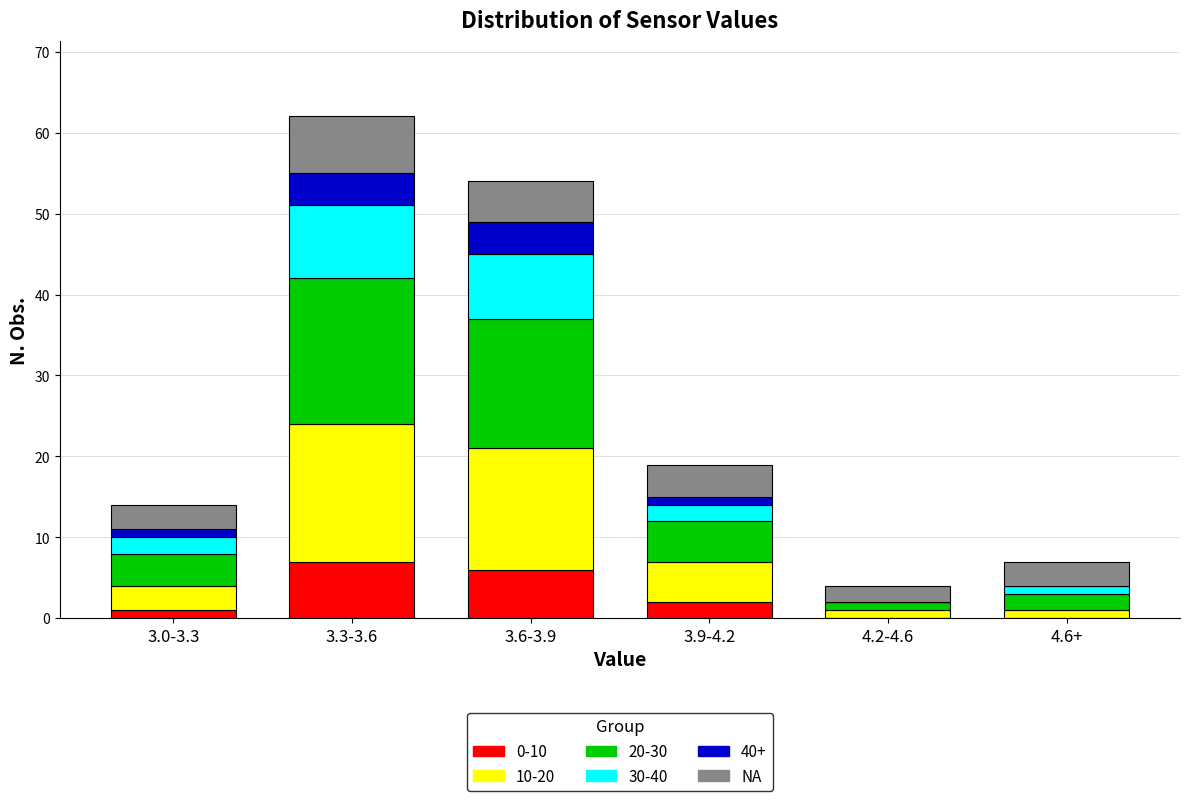

True or false: 0-10 has a value of 10 at 3.6-3.9.

False